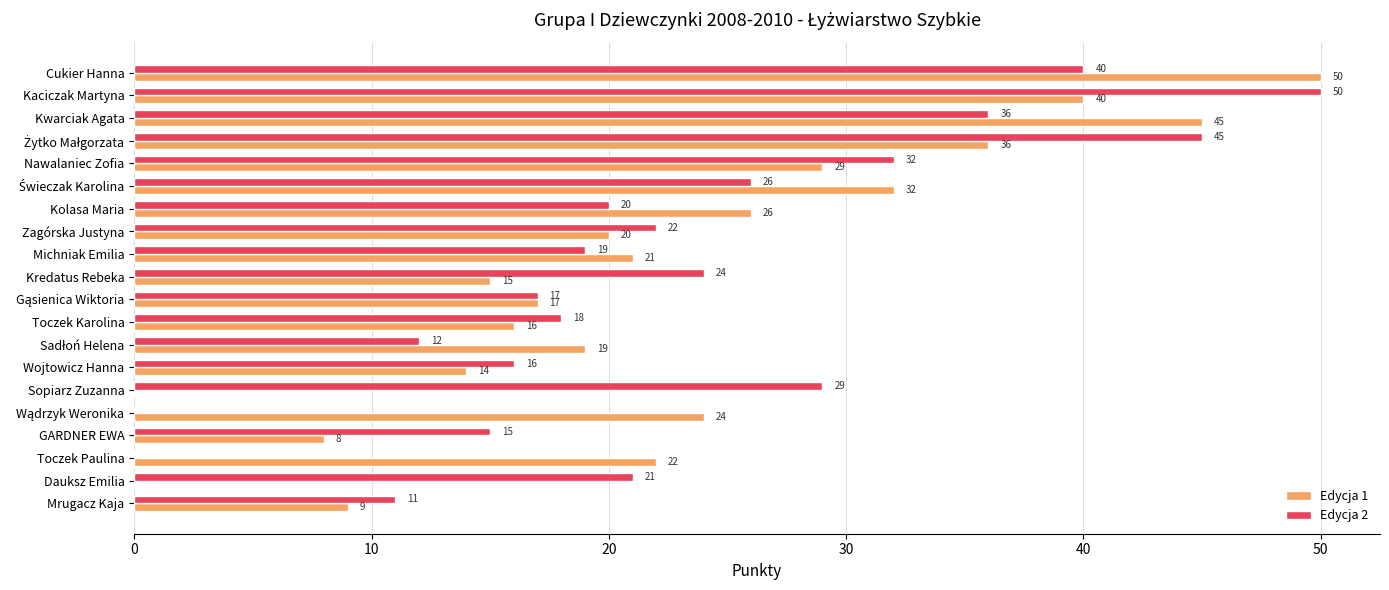

What is the maximum value shown in the chart?

50